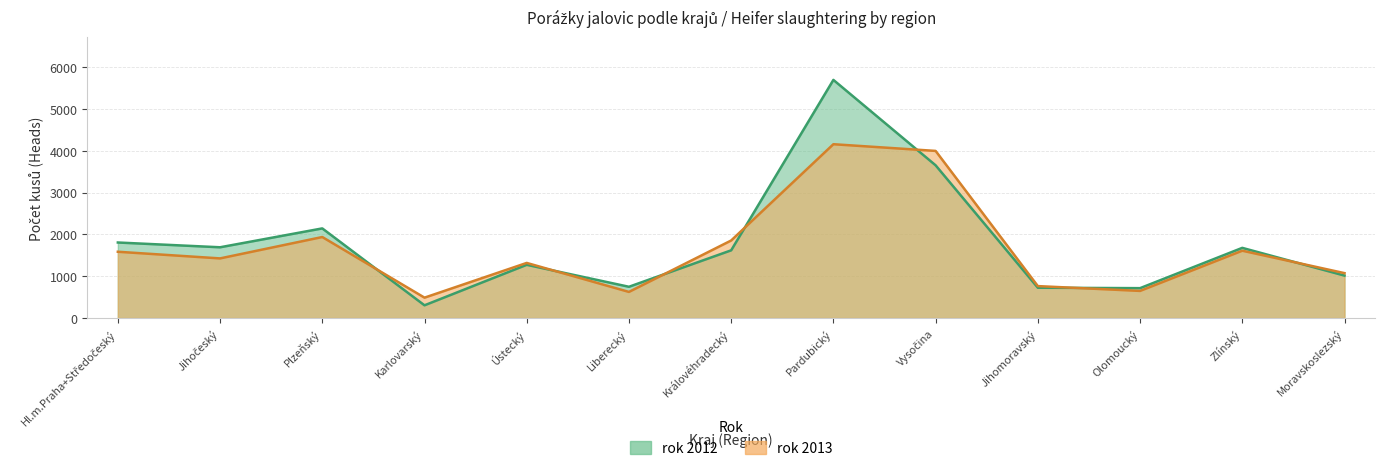

The rok 2013 series shows 511 at Jihomoravský. True or false?

False